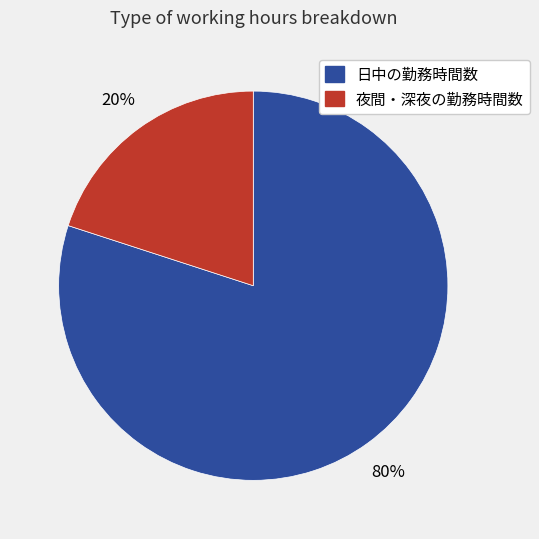

To the nearest percent, what is the combined percentage of 日中の勤務時間数 and 夜間・深夜の勤務時間数?

100%